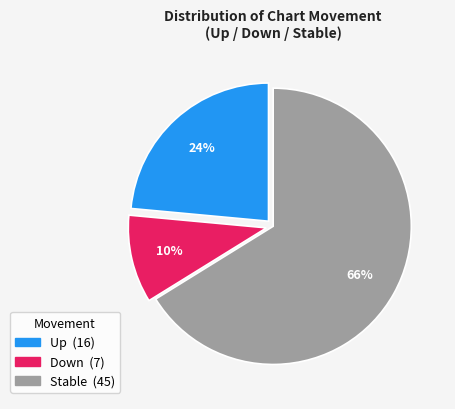

To the nearest percent, what is the difference between the largest and smallest slice percentages?

56%